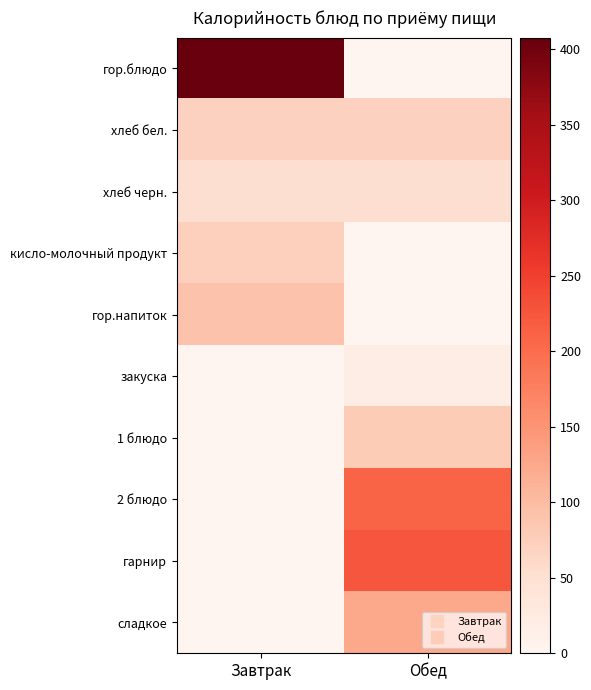

What is the spread (max minus min) of values at Завтрак?

407.6